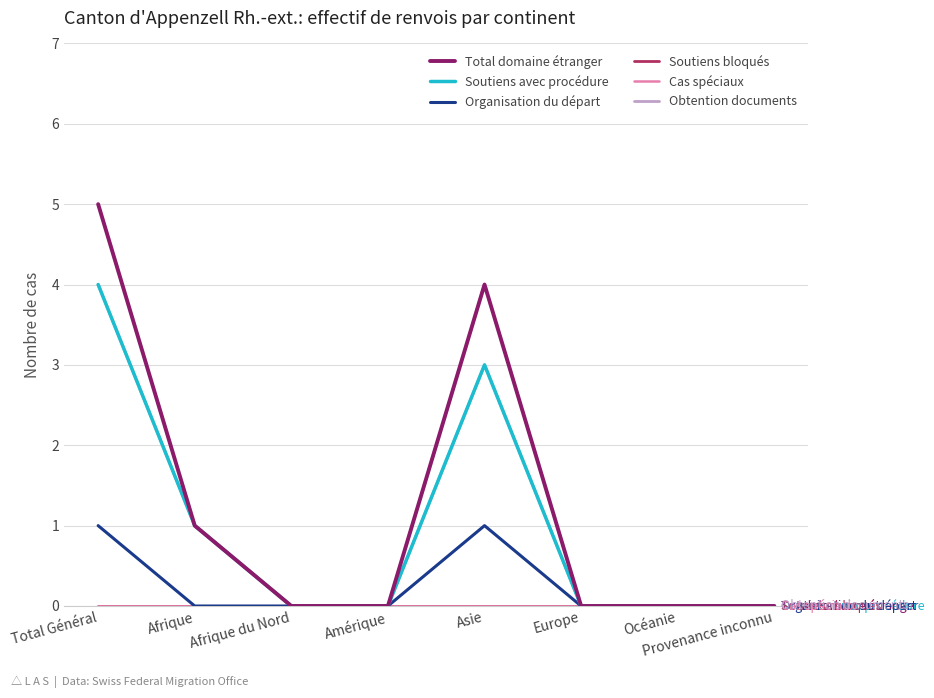

At which category is the sum across all series the highest?

Total Général